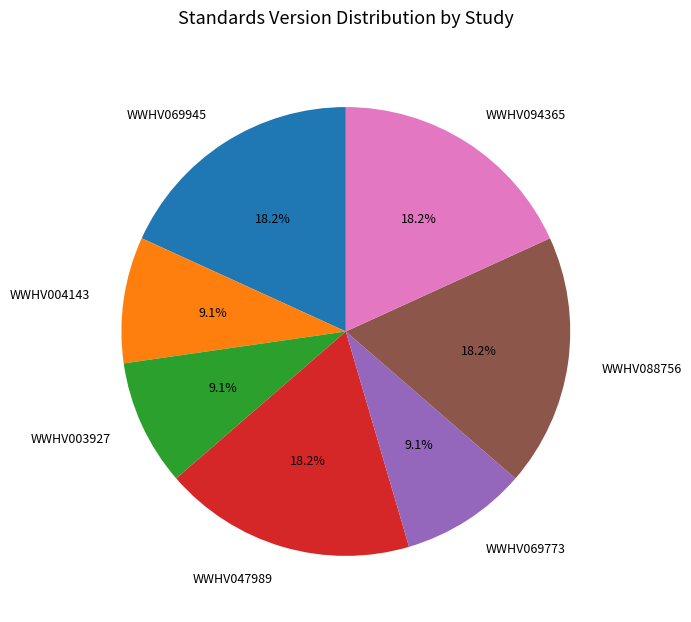

True or false: WWHV003927 accounts for 9% of the total.

True